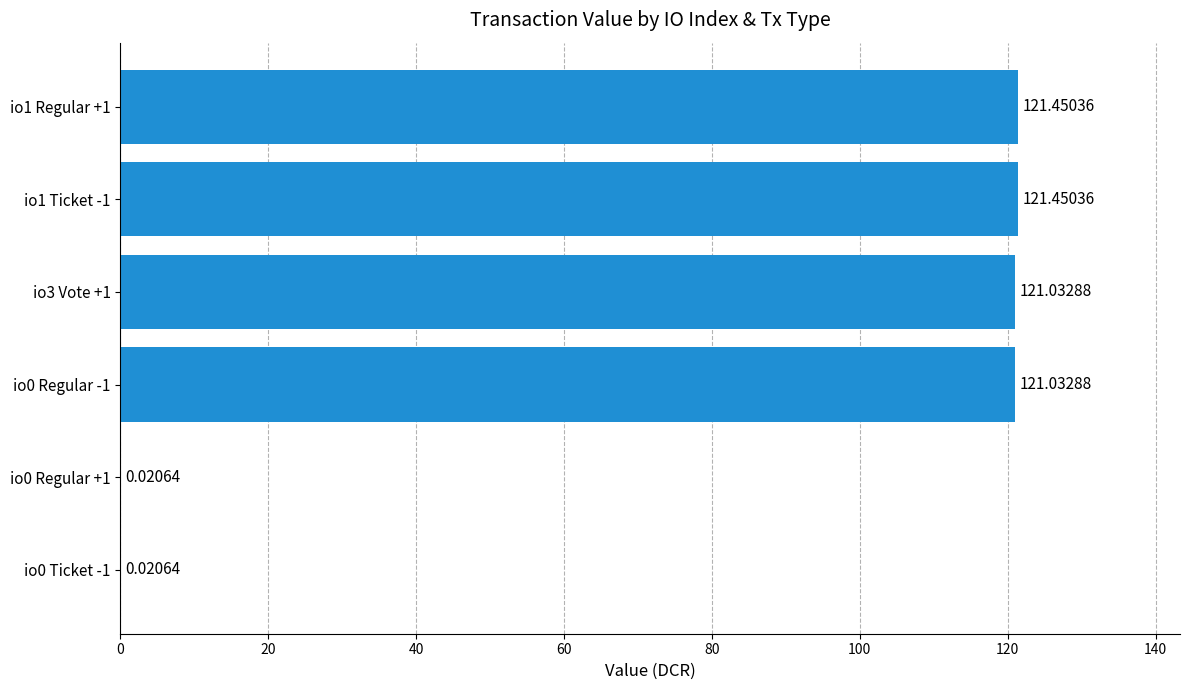

What is the change in value from io0 Regular -1 to io1 Regular +1?

+0.4